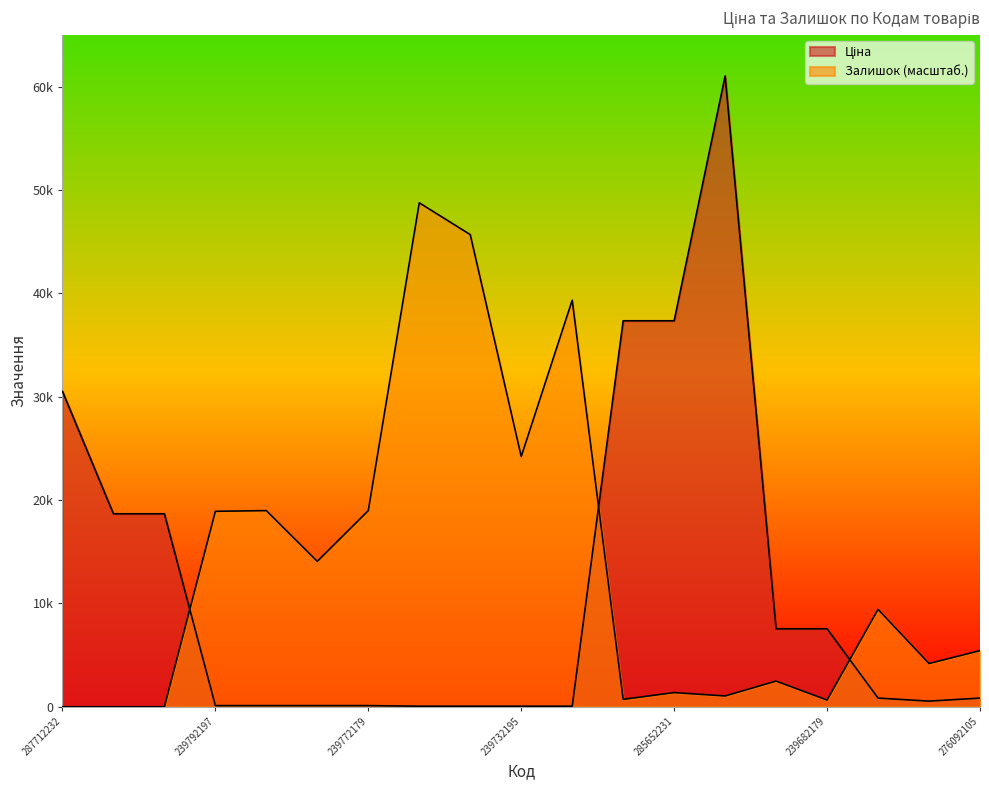

Where does the Ціна series first go above 842?

287712232